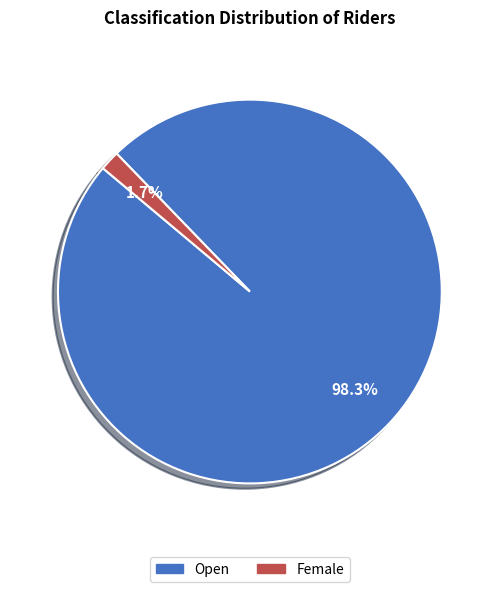

Count the number of slices in the pie.

2